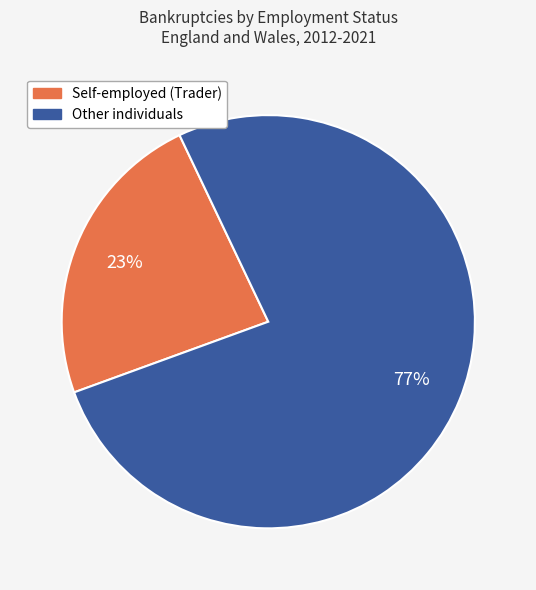

Is it true that Self-employed (Trader) is 23% of the pie?

True